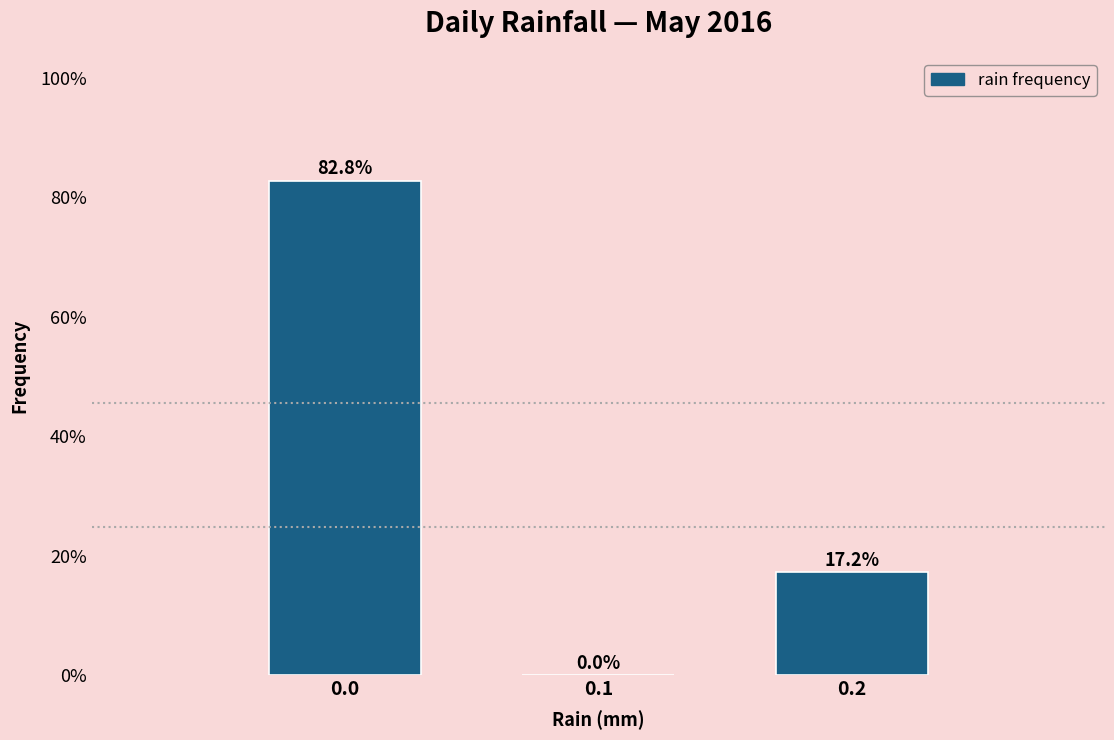

Which range on the x-axis has the tallest bar?

-0.05 to 0.05